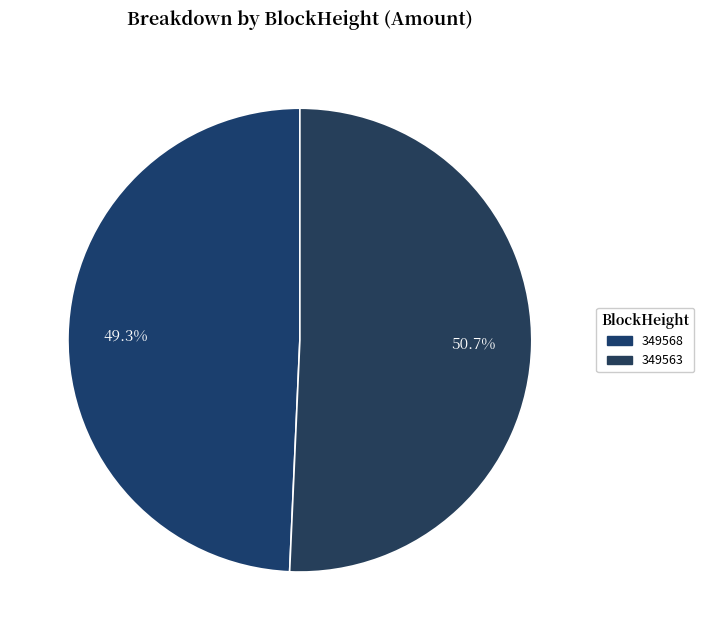

Is 349568 the majority of the pie?

No